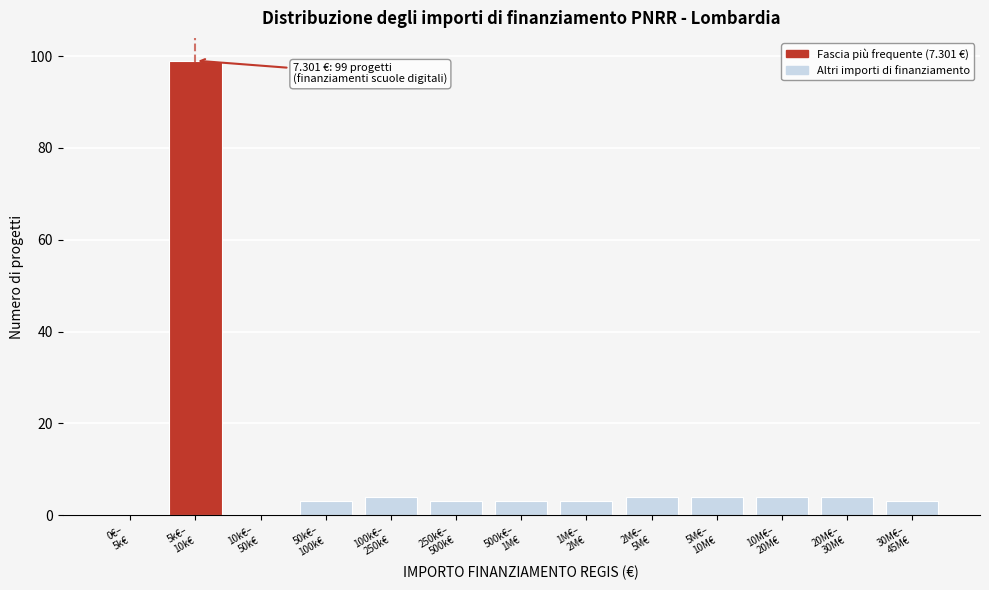

What is the maximum value shown in the chart?

99